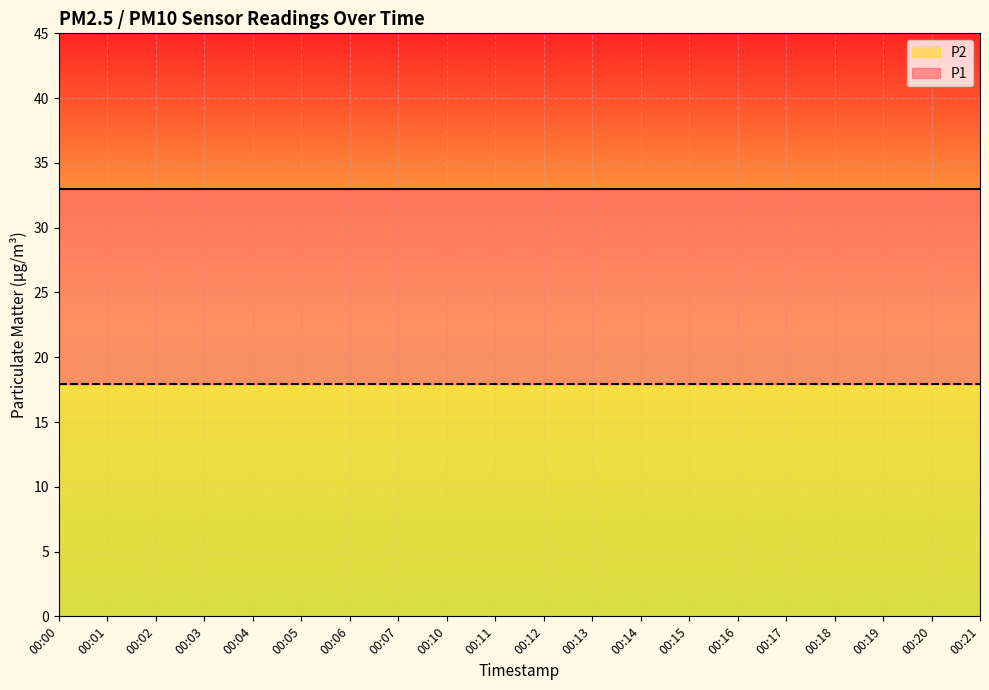

What is the value of the P2 point at the 19th from the left?

17.9